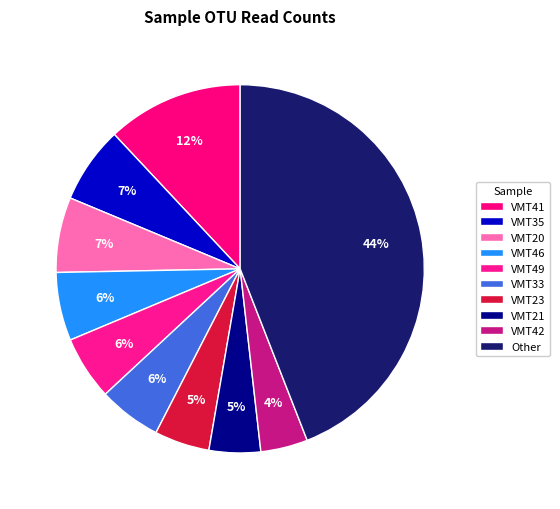

The VMT33 slice represents 20% of the pie. True or false?

False